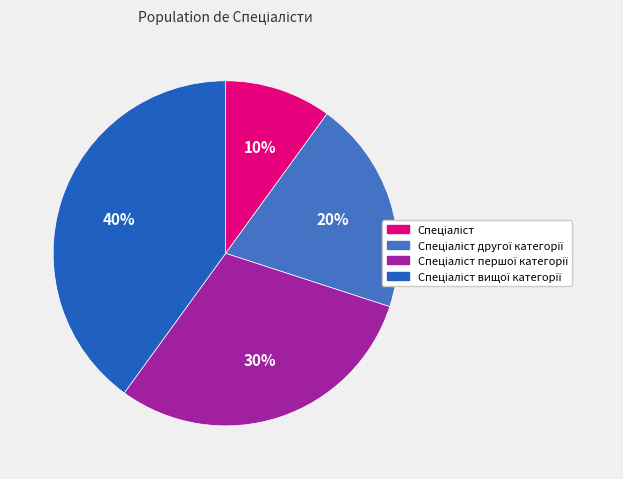

Count the number of slices in the pie.

4